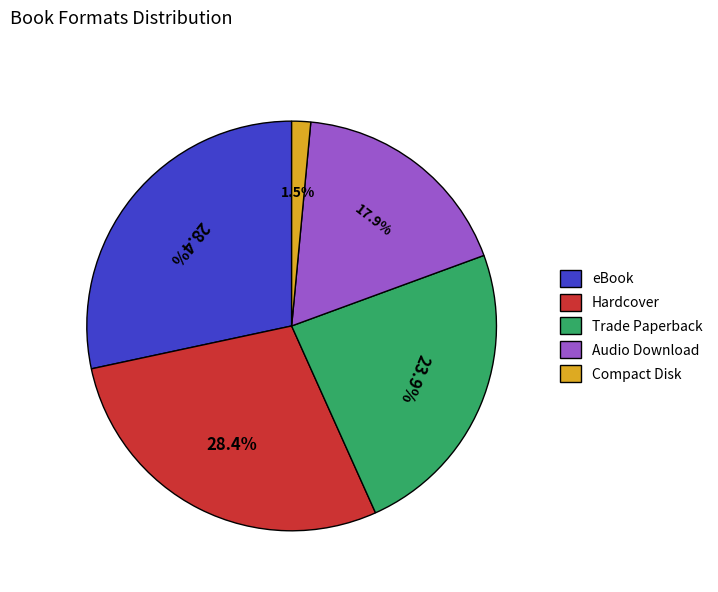

Is there any slice that represents more than half of the pie?

No